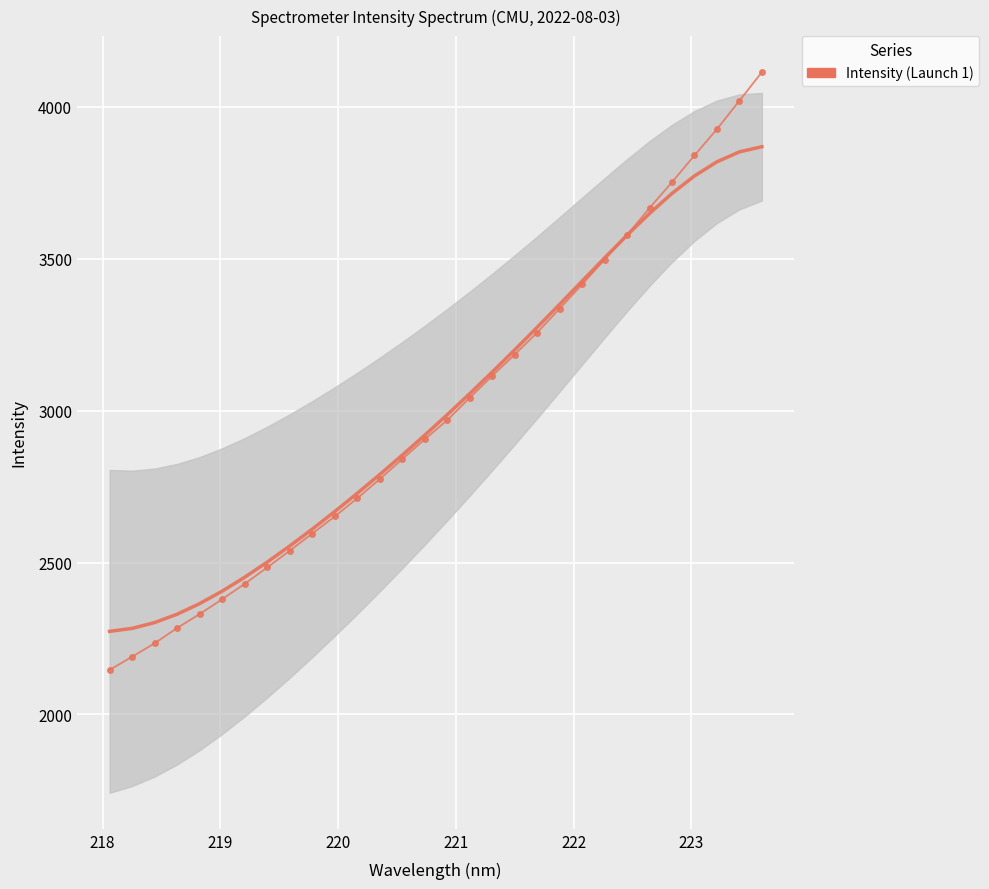

What is the value of the 30th point from the left?

4113.9